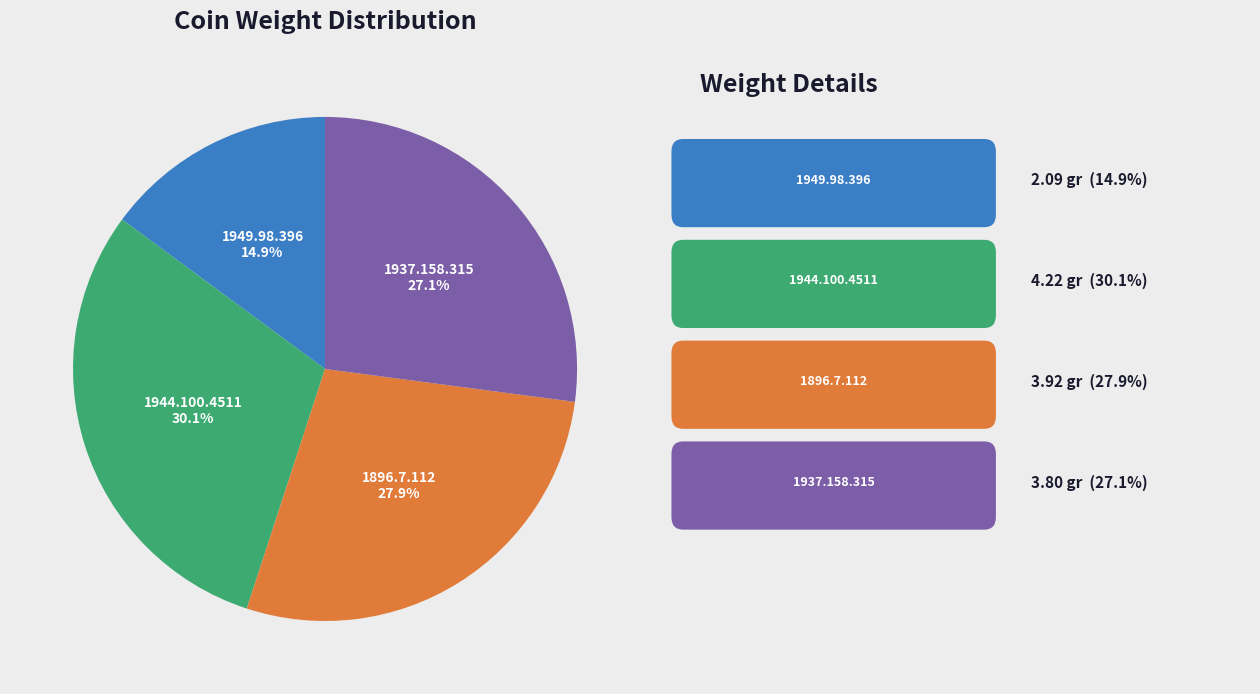

True or false: 1949.98.396 accounts for 29% of the total.

False